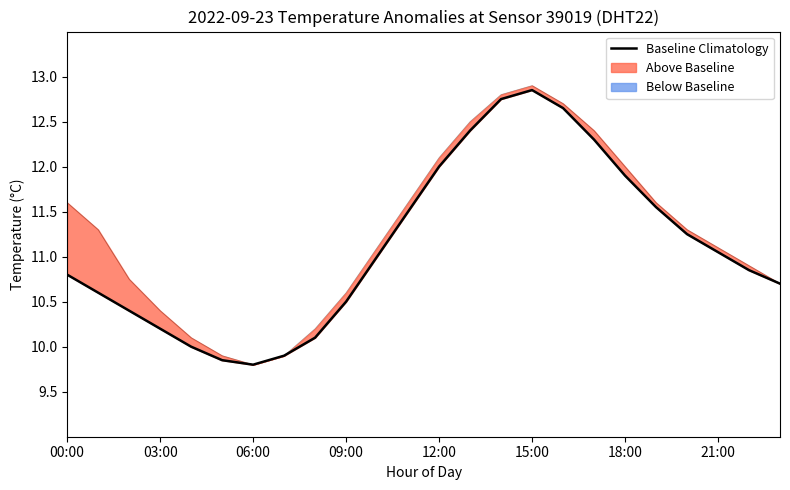

What is the smallest value displayed?

9.8